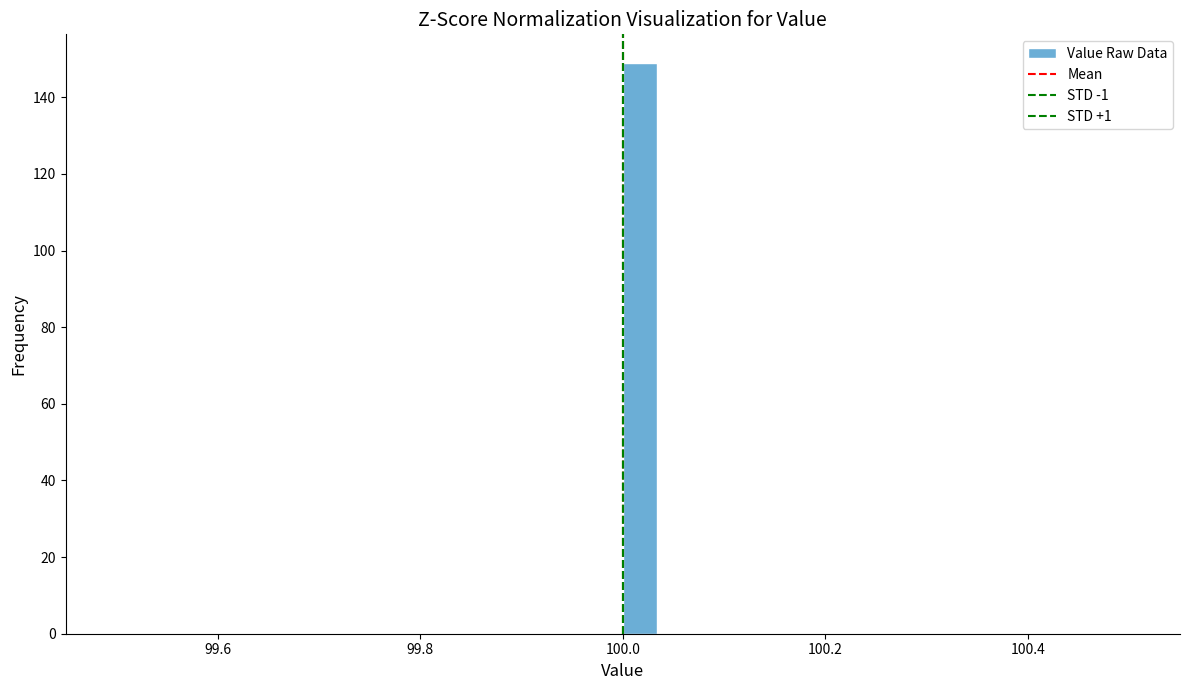

Read against the x-axis, roughly where is the centre of the tallest bar?

100.02